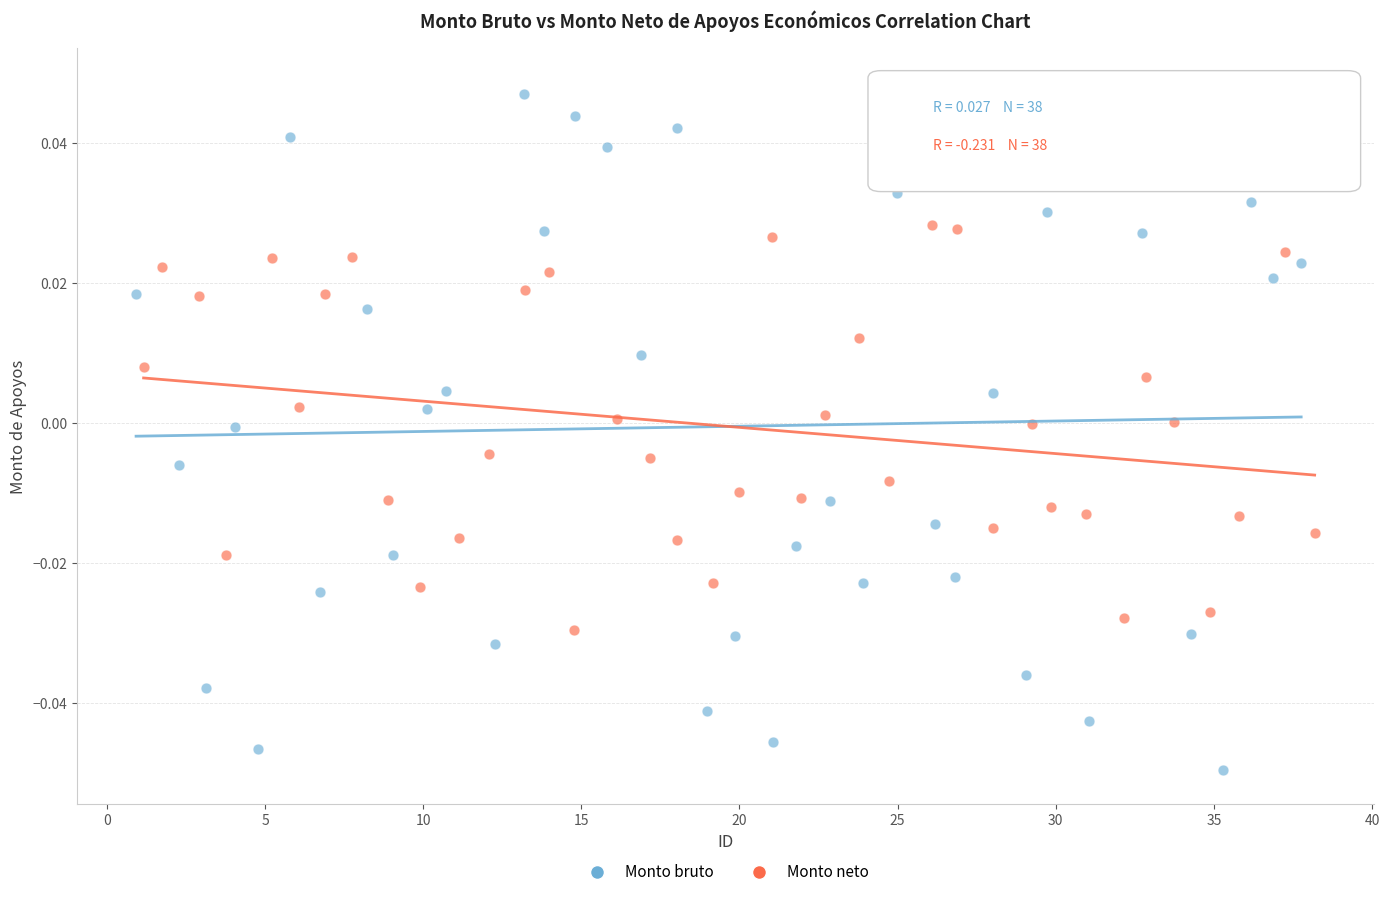

Which series reaches the maximum Y coordinate?

Monto bruto